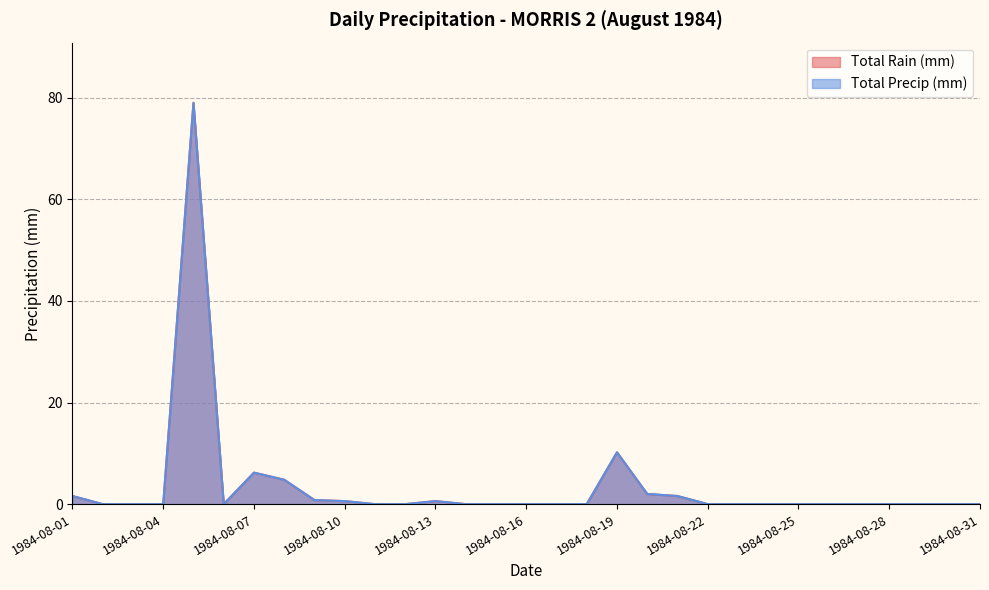

Reading left to right, list all the values displayed in this chart.

Total Rain (mm): 1.6	0.0	0.0	0.0	79.0	0.0	6.2	4.8	0.8	0.6	0.0	0.0	0.6	0.0	0.0	0.0	0.0	0.0	10.2	2.0	1.6	0.0	0.0	0.0	0.0	0.0	0.0	0.0	0.0	0.0	0.0
Total Precip (mm): 1.6	0.0	0.0	0.0	79.0	0.0	6.2	4.8	0.8	0.6	0.0	0.0	0.6	0.0	0.0	0.0	0.0	0.0	10.2	2.0	1.6	0.0	0.0	0.0	0.0	0.0	0.0	0.0	0.0	0.0	0.0